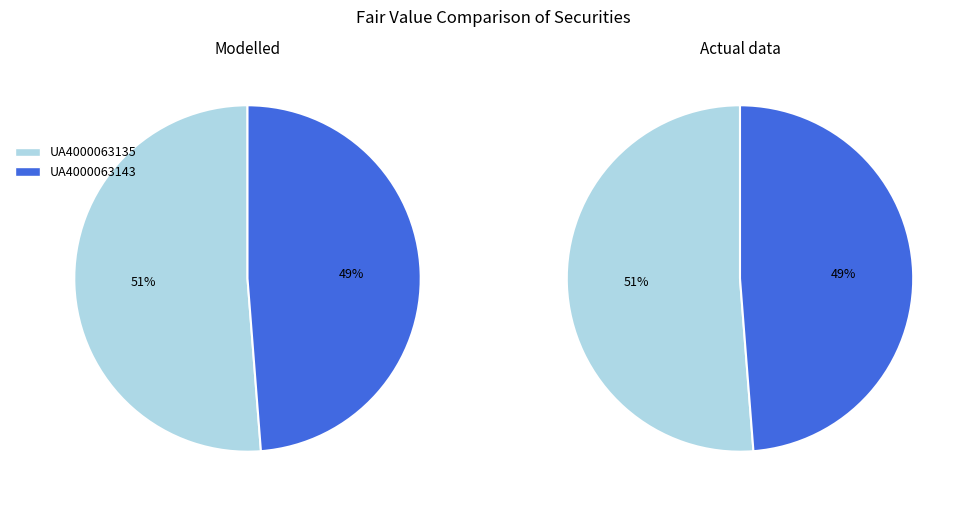

To the nearest percent, what is the difference between the UA4000063135 and UA4000063143 slice percentages?

2%